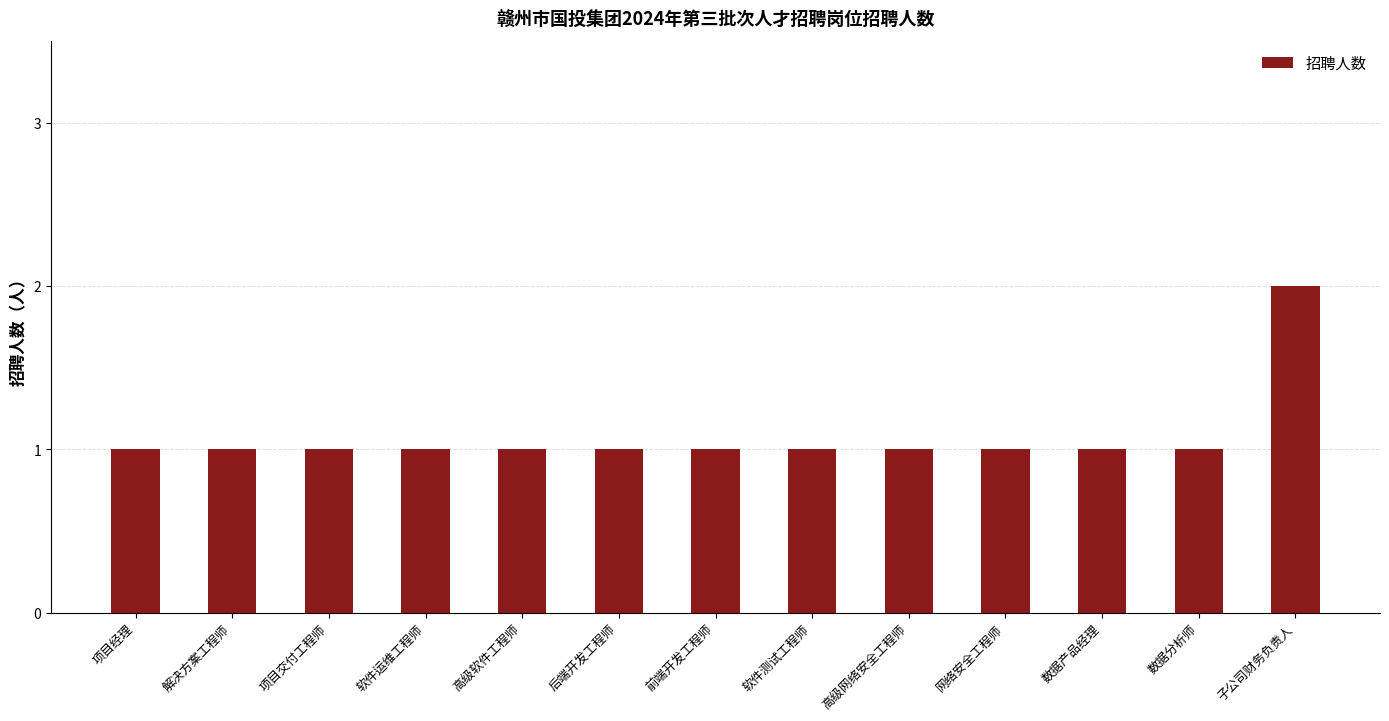

What is the maximum value shown in the chart?

2